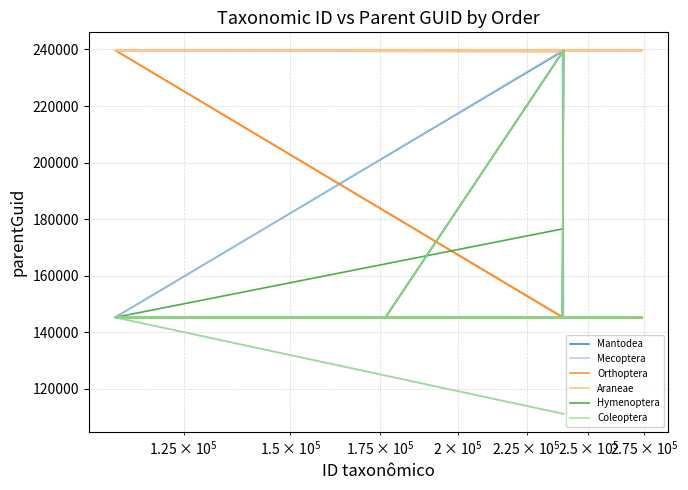

What are all the series names shown in the legend?

Mantodea, Mecoptera, Orthoptera, Araneae, Hymenoptera, Coleoptera